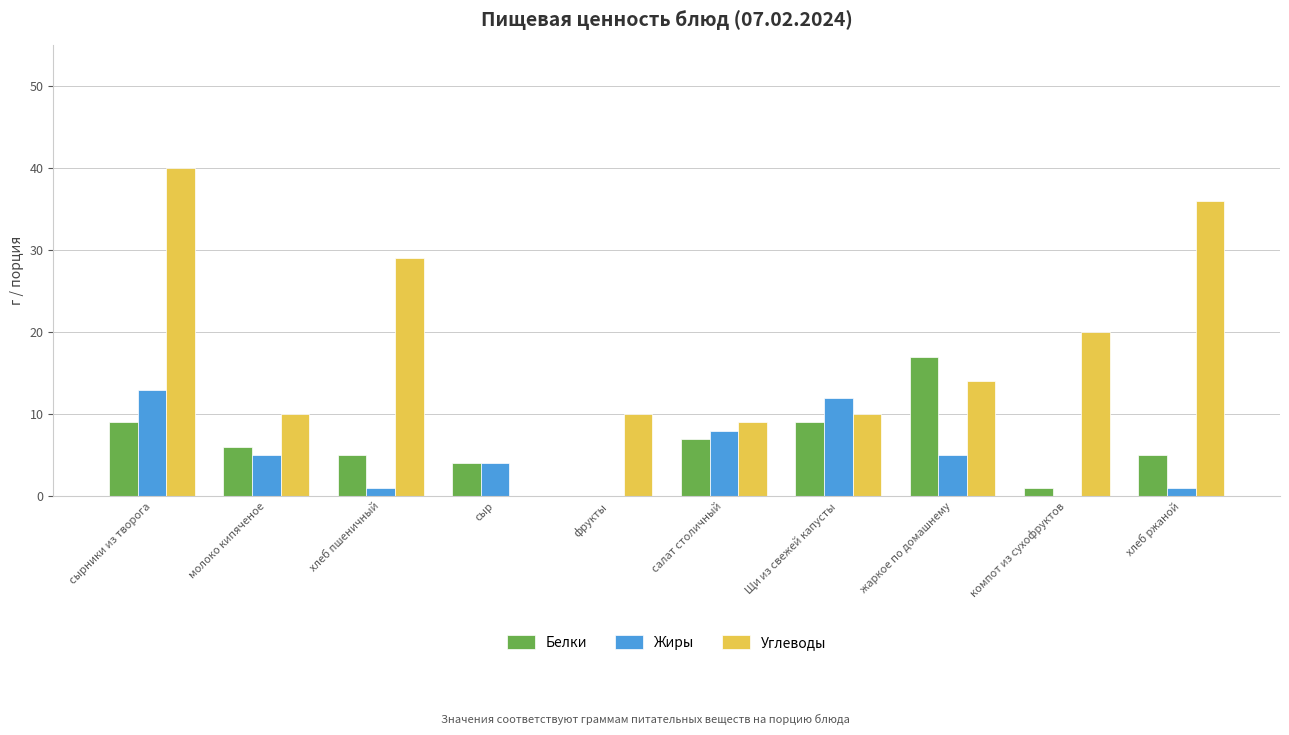

Are the bars grouped side by side (vs. stacked)?

Yes